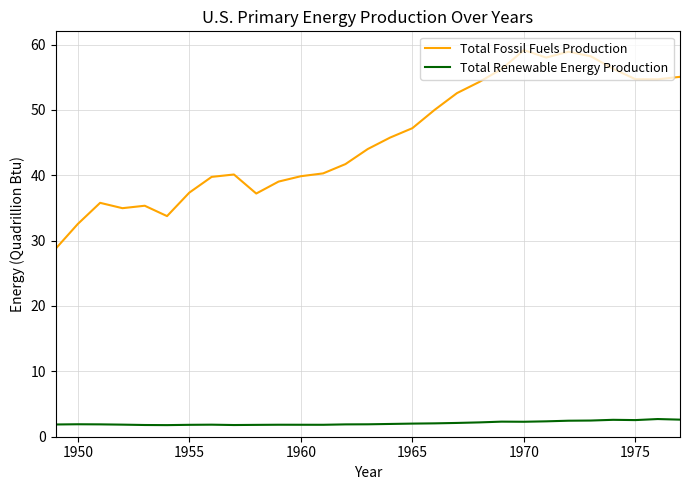

True or false: Total Renewable Energy Production and Total Fossil Fuels Production intersect in this chart.

False